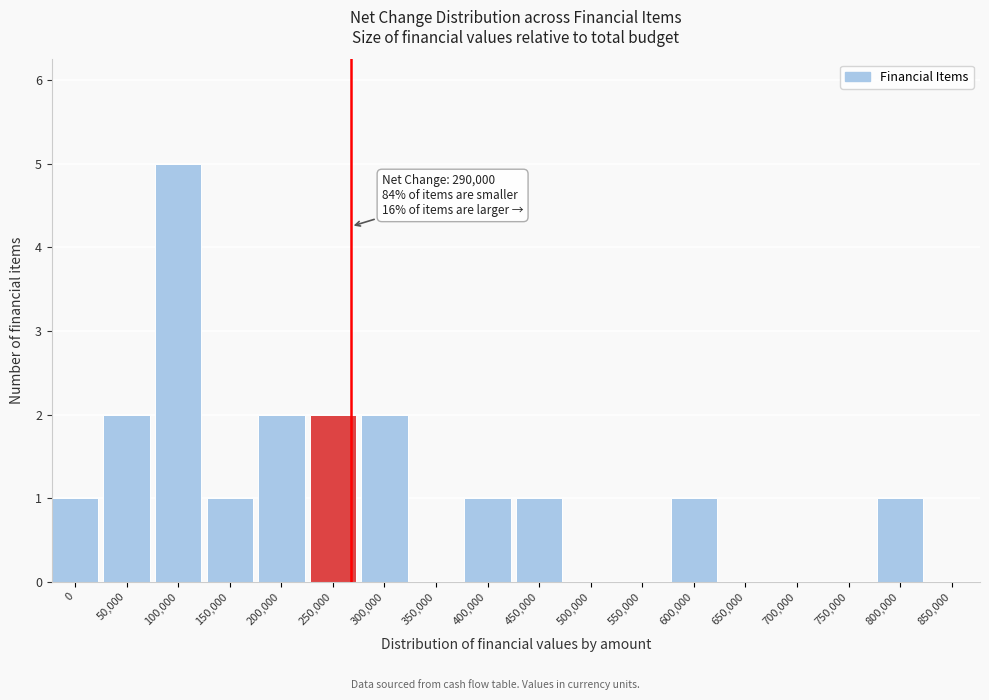

Reading left to right, extract all data points from this chart.

0=1	50,000=2	100,000=5	150,000=1	200,000=2	250,000=2	300,000=2	350,000=0	400,000=1	450,000=1	500,000=0	550,000=0	600,000=1	650,000=0	700,000=0	750,000=0	800,000=1	850,000=0